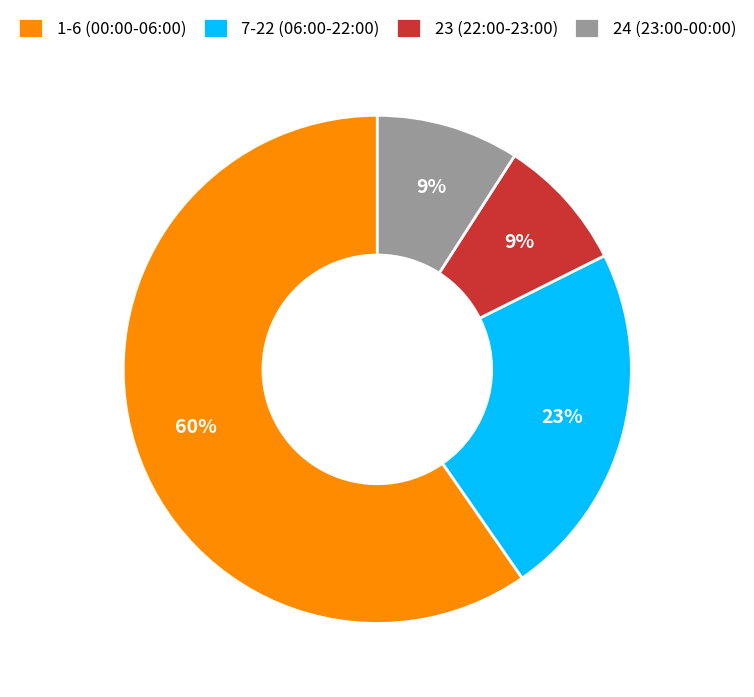

To the nearest percent, what is the average slice percentage?

25%